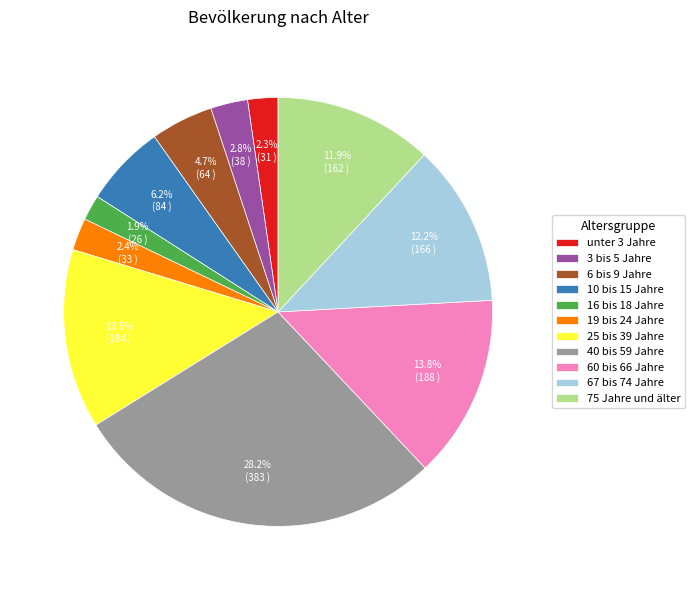

To the nearest percent, what is the difference between the 25 bis 39 Jahre and 3 bis 5 Jahre slice percentages?

11%